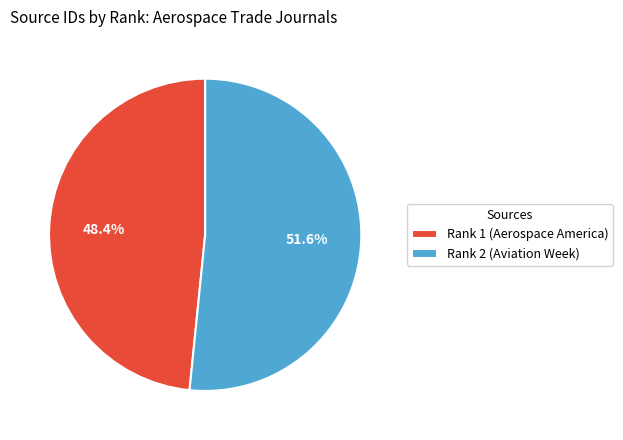

What is the ratio of the value at Rank 1 (Aerospace America) to the value at Rank 2 (Aviation Week)?

0.9